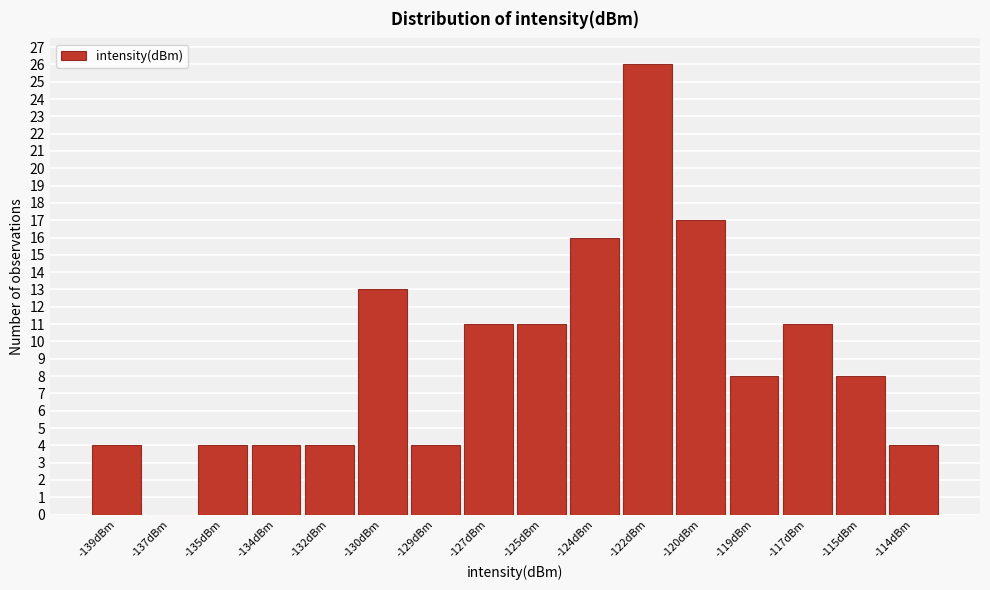

Reading left to right, list all the values displayed in this chart.

-139dBm=4	-137dBm=0	-135dBm=4	-134dBm=4	-132dBm=4	-130dBm=13	-129dBm=4	-127dBm=11	-125dBm=11	-124dBm=16	-122dBm=26	-120dBm=17	-119dBm=8	-117dBm=11	-115dBm=8	-114dBm=4